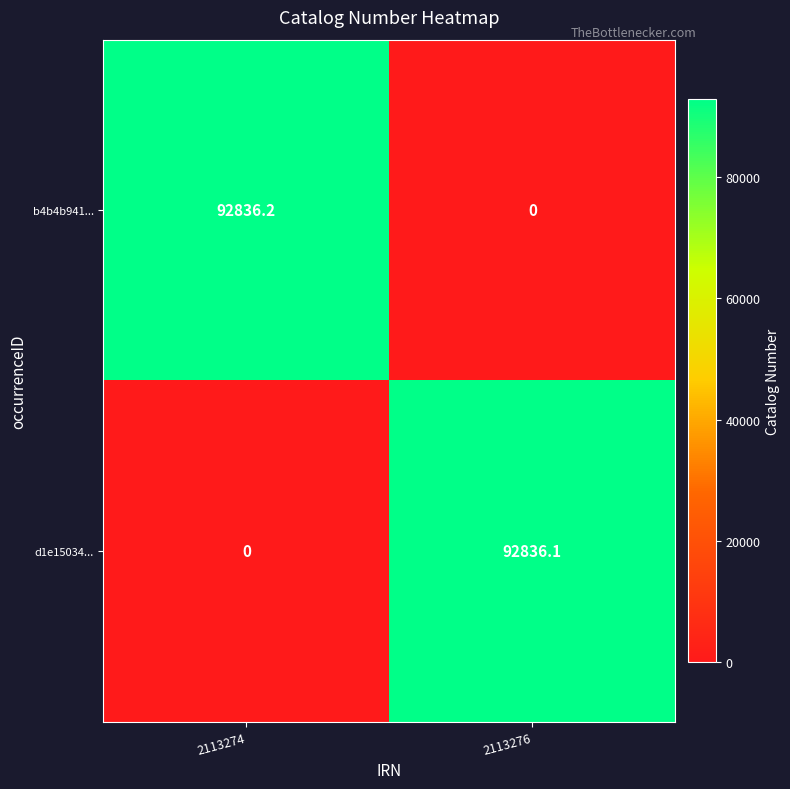

Rank the series by their maximum value, from lowest to highest.

d1e15034..., b4b4b941...